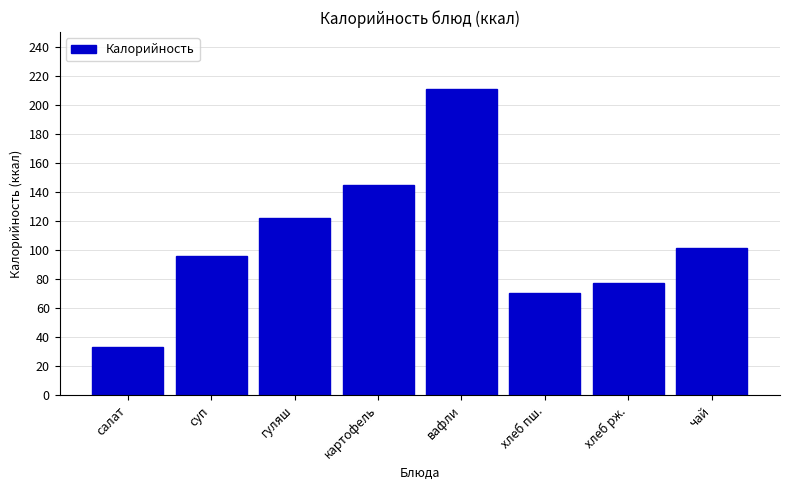

Reading left to right, what are all the values shown in this chart?

33.0	96.0	122.0	145.0	211.0	70.0	77.4	101.0